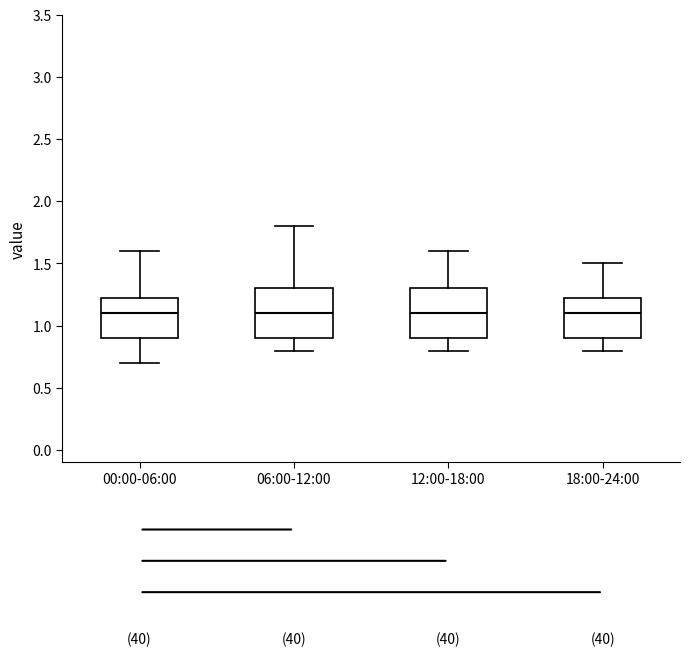

Where does the upper whisker of the box for 06:00-12:00 end on the y-axis? The values are not printed on the chart, so give them approximately, as read against the axis.

1.80